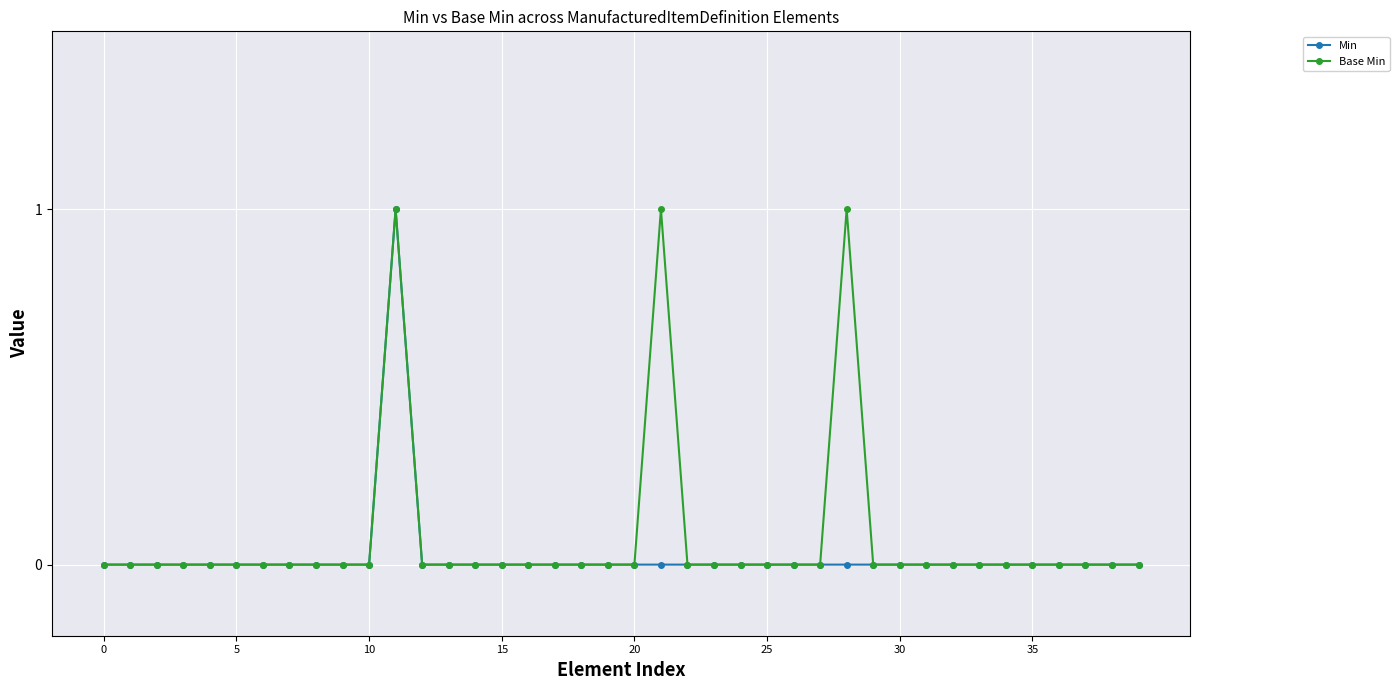

True or false: Min has more than 0 interior local peaks.

True